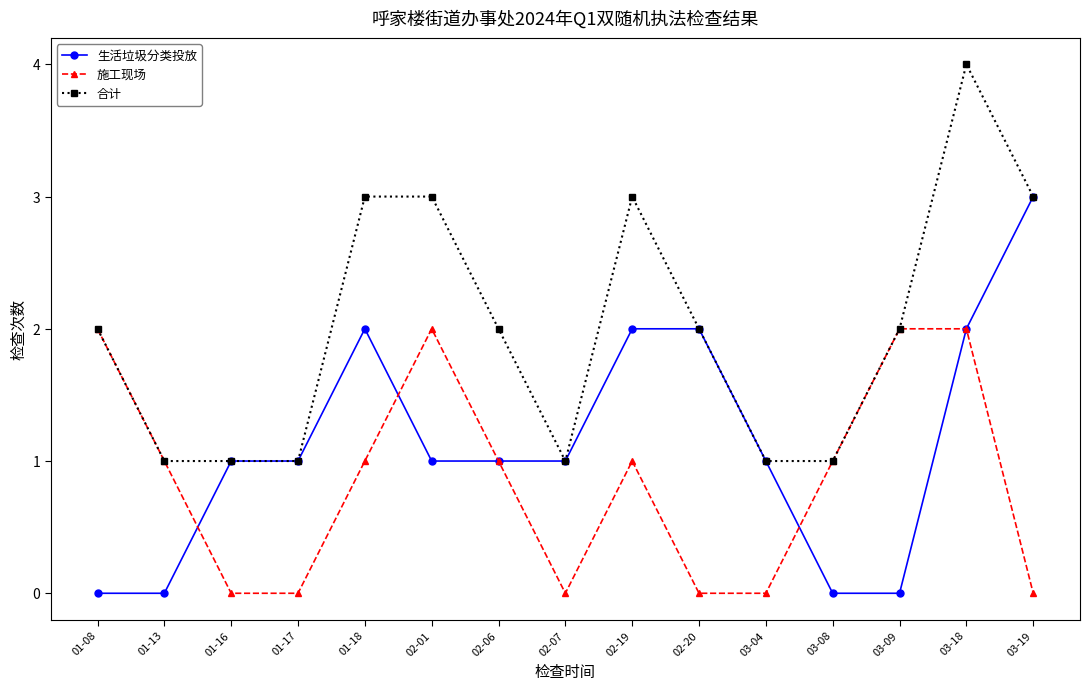

What is the total value across all series at 01-08?

4